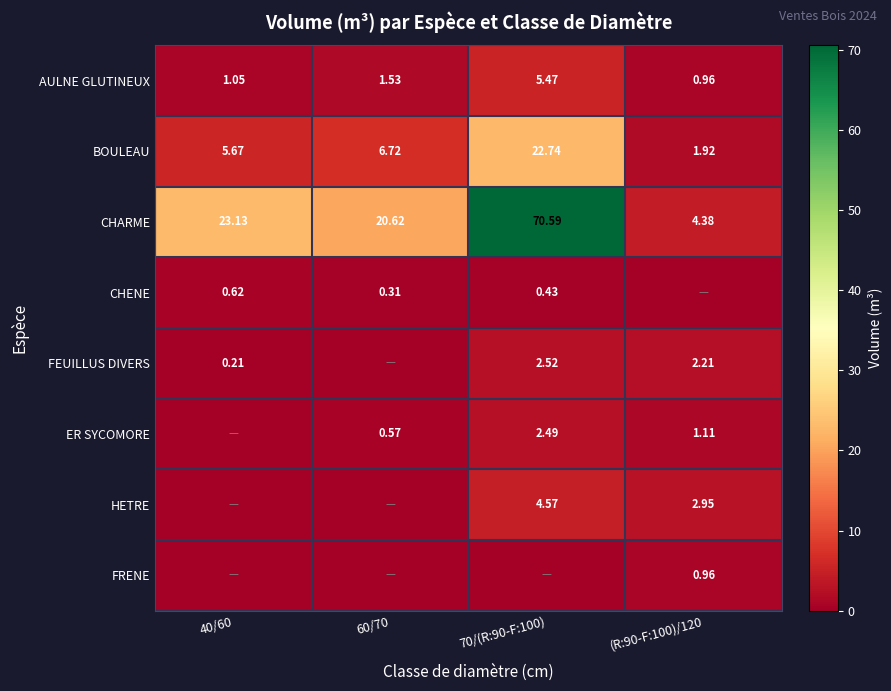

What is the total value across all series at 70/(R:90-F:100)?

108.8